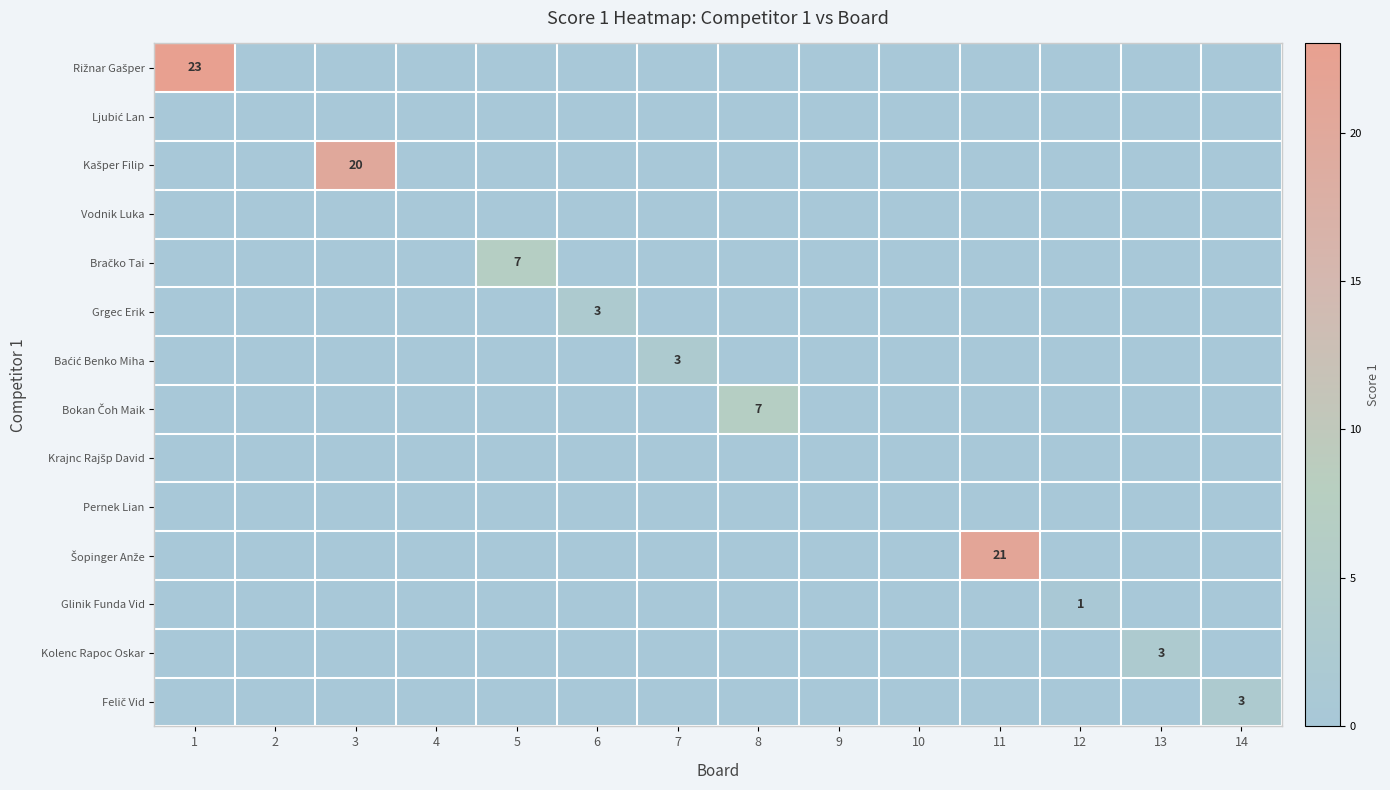

Is the value of Vodnik Luka at 2 greater than the value of Glinik Funda Vid at 5?

No